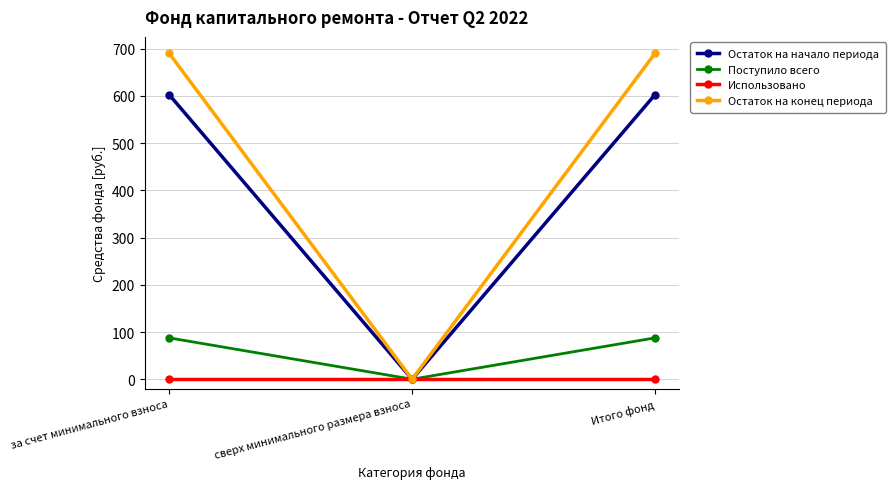

What is the sum of all Остаток на конец периода values?

1381.2